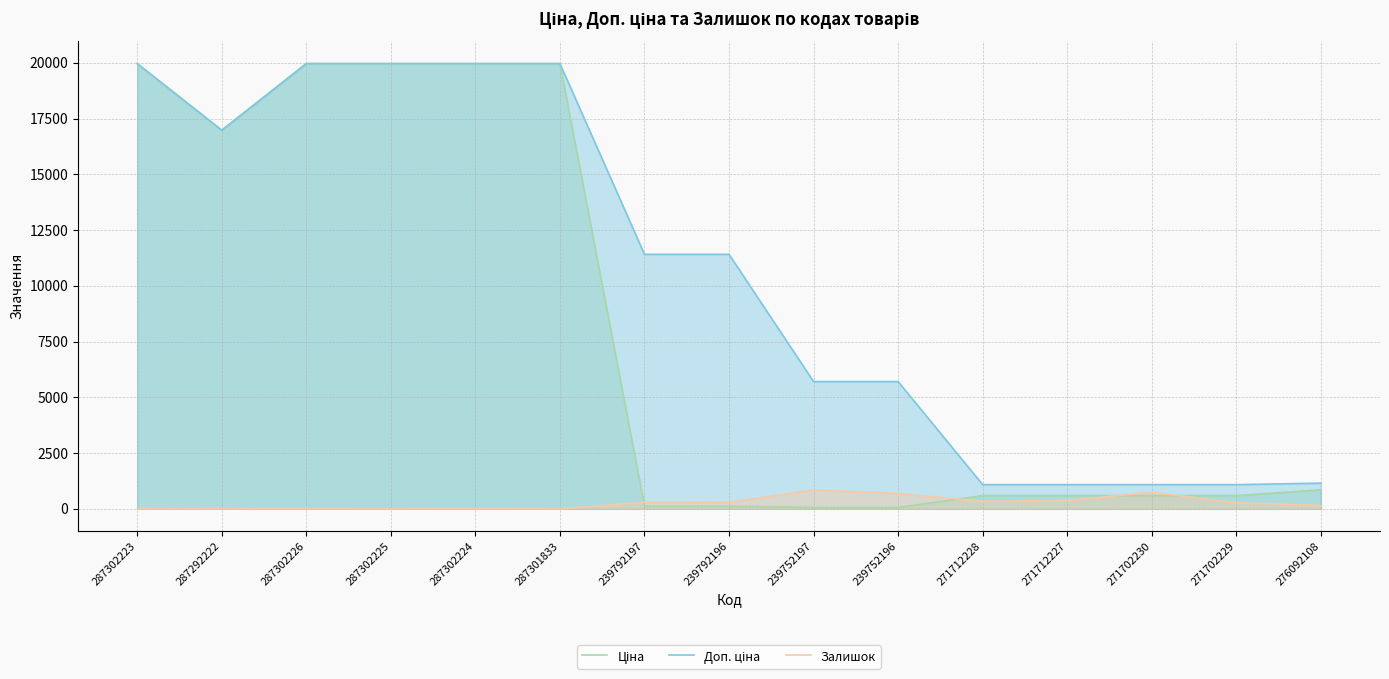

What are all the series names shown in the legend?

Ціна, Доп. ціна, Залишок